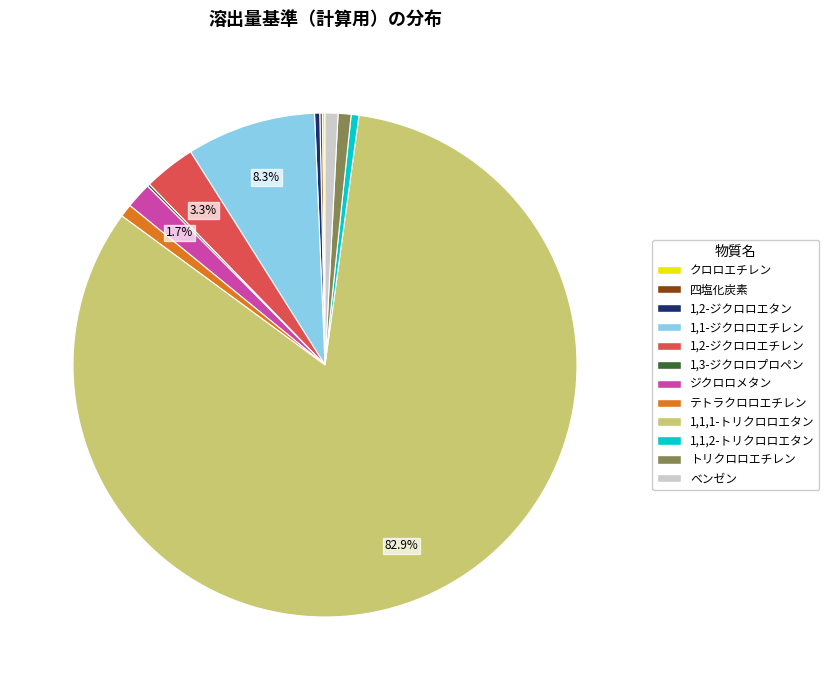

Combined, do 1,2-ジクロロエタン and ジクロロメタン account for over 50%?

No